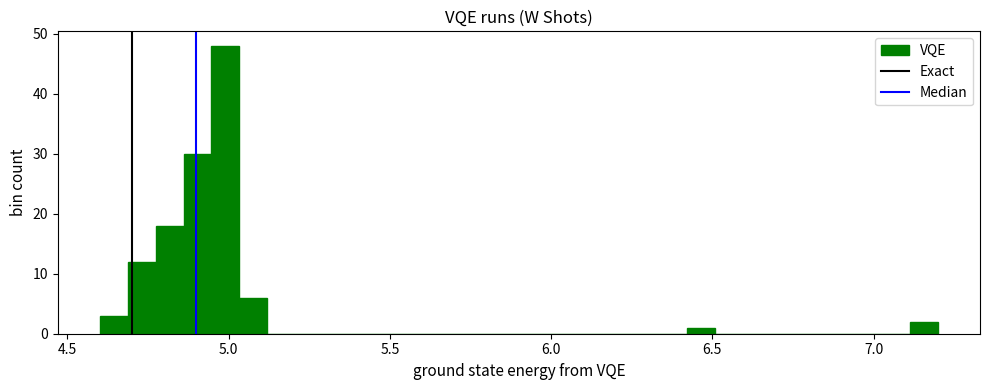

Read against the x-axis, roughly where is the centre of the tallest bar?

5.00